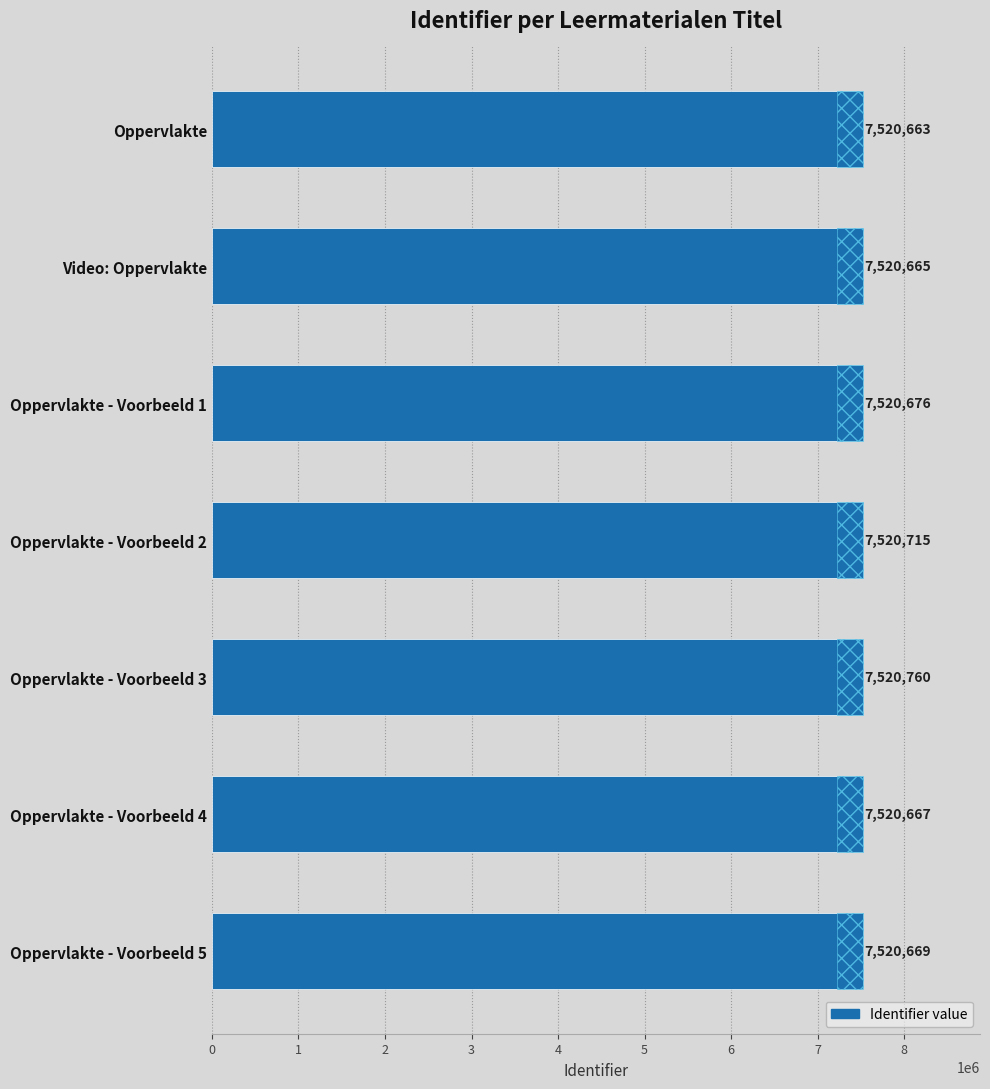

Count the number of data series in this chart.

1